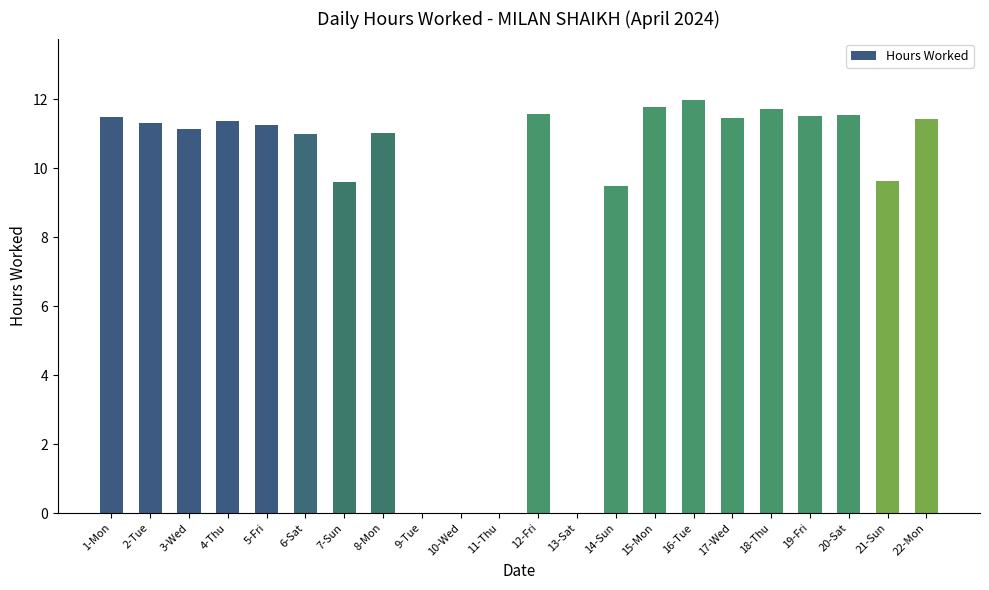

Is it true that the value at 18-Thu is 11.7?

True